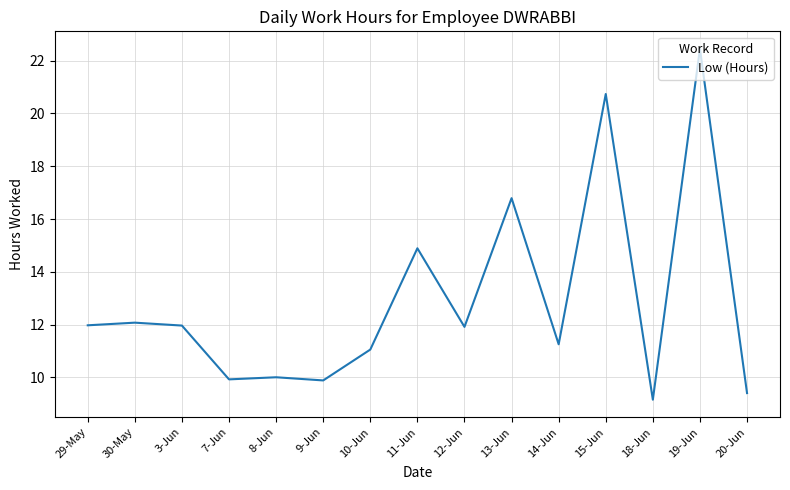

Between 10-Jun and 9-Jun, which is larger?

10-Jun